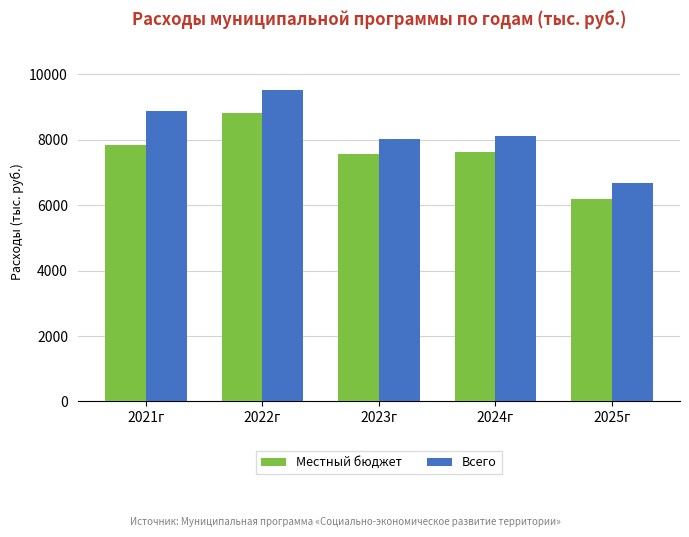

The value of Всего at 2022г is 9535.8. True or false?

True